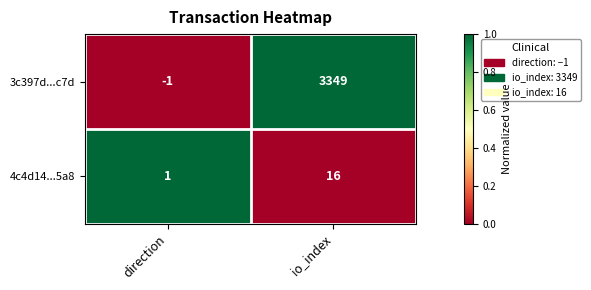

At which category does the chart reach its peak across all series?

io_index